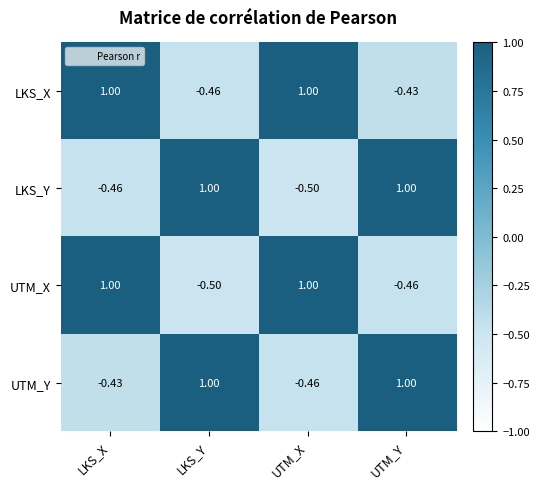

Which category has the lowest value in the UTM_Y series?

UTM_X